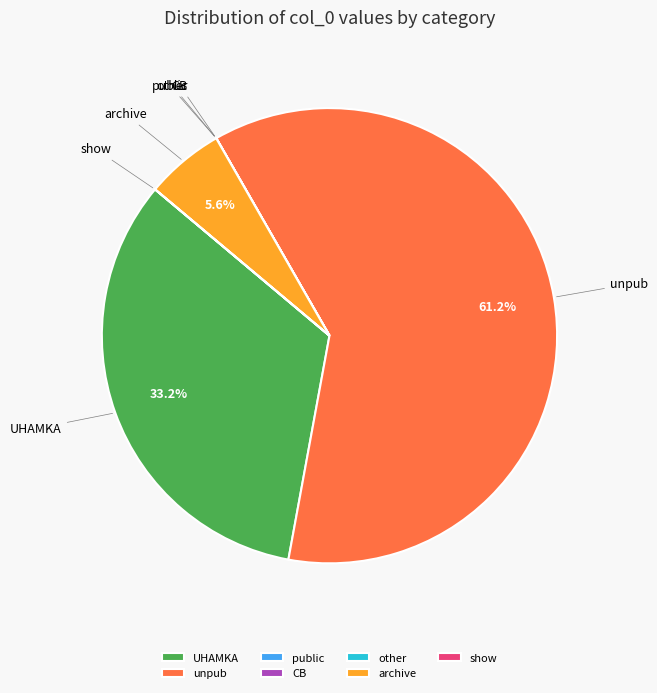

Does any single category account for the majority?

Yes